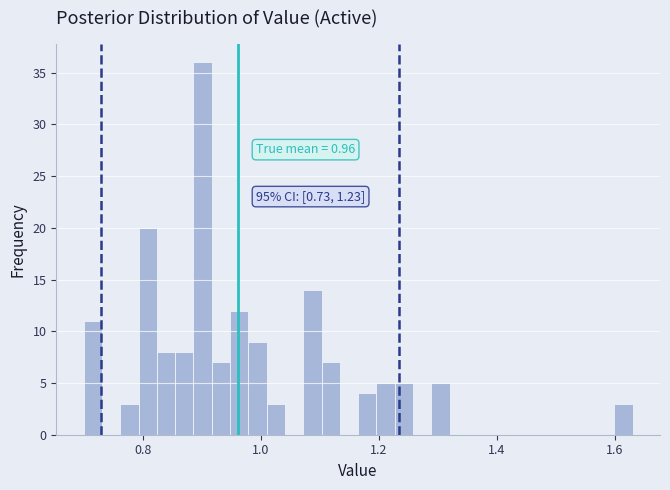

Around what value on the x-axis is the tallest bar? Give the approximate position of its centre, as read against the axis.

0.90